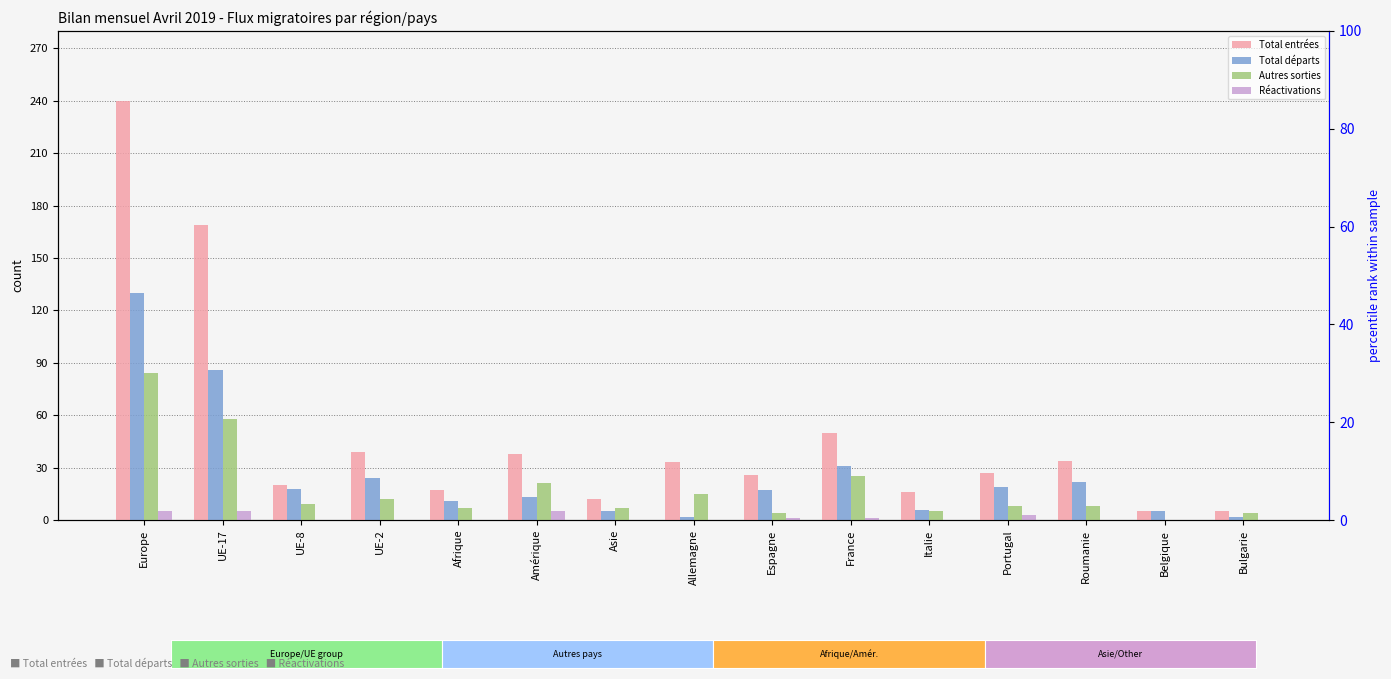

Which series has the largest range (max minus min)?

Total entrées